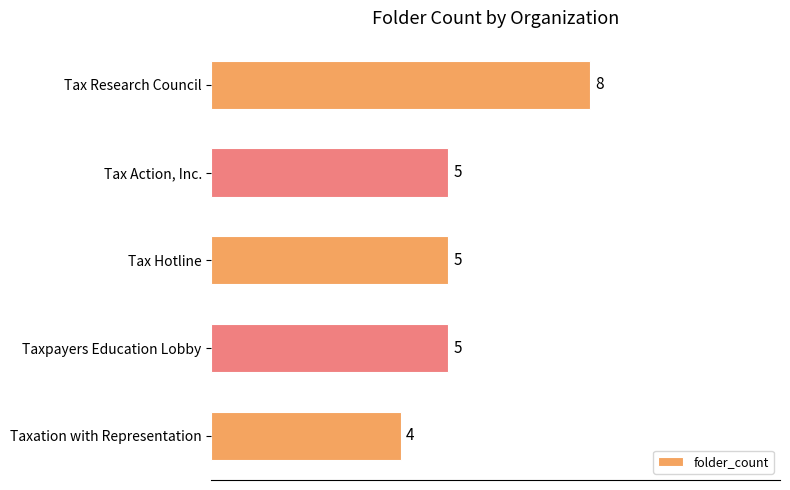

What is the ratio of the value at Tax Action, Inc. to the value at Tax Research Council?

0.6